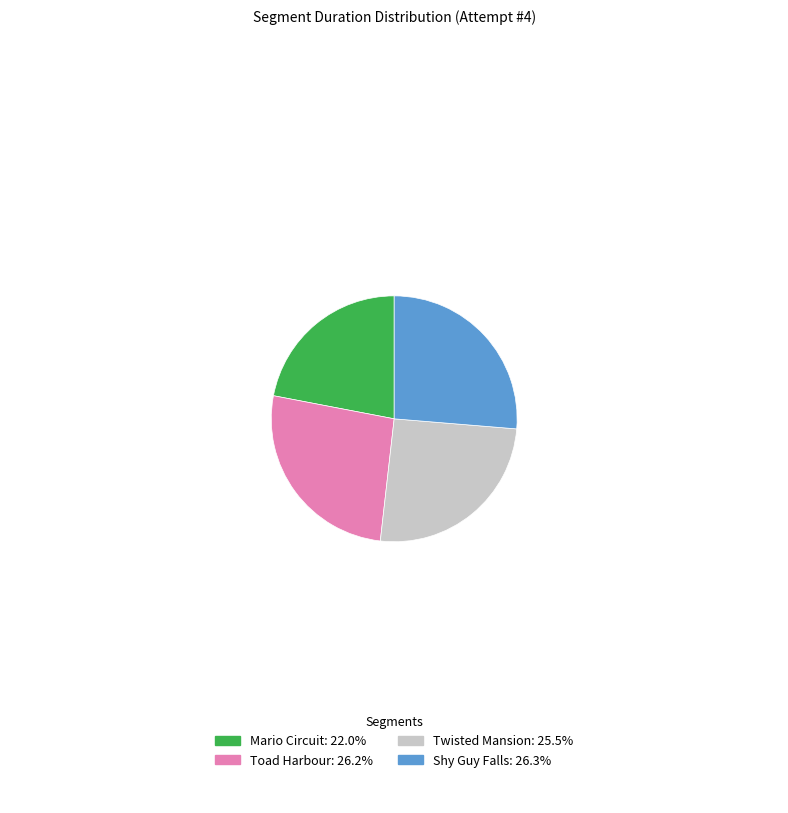

What is the ratio of the value at Shy Guy Falls: 26.3% to the value at Mario Circuit: 22.0%?

1.2